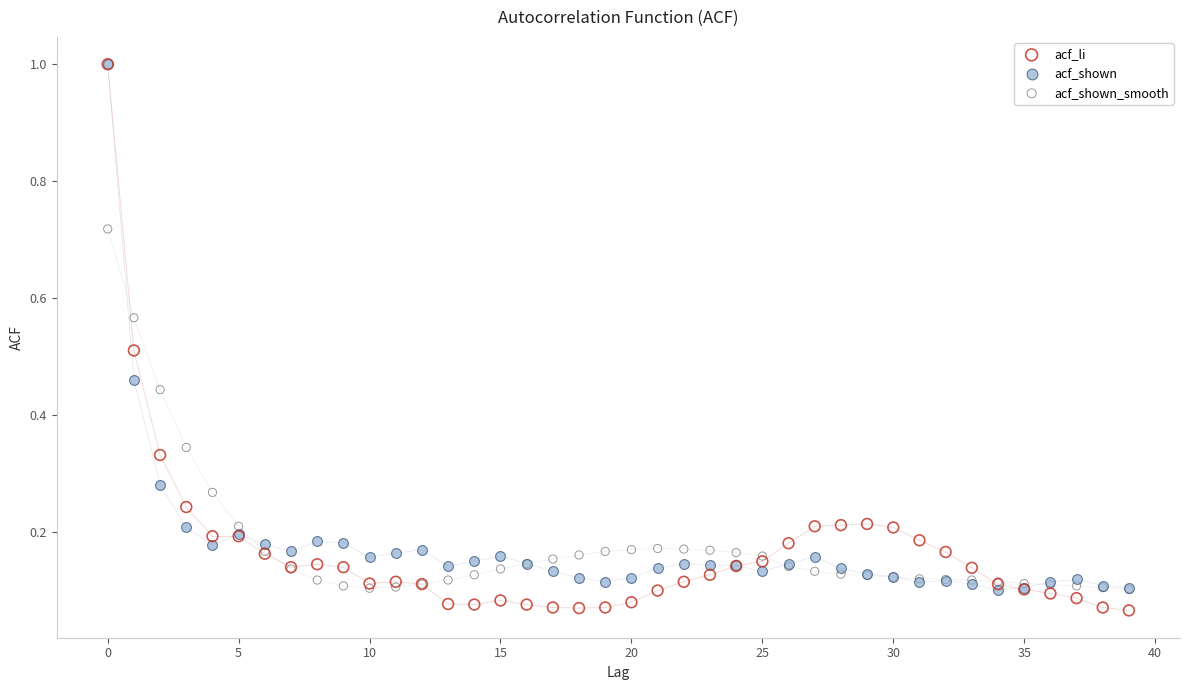

Which series has the largest Y range (max minus min)?

acf_li